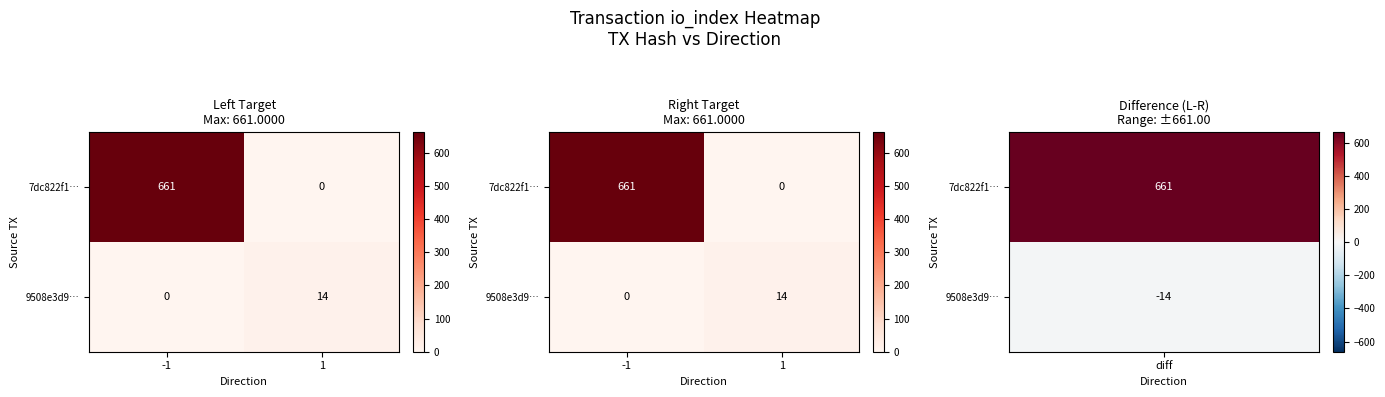

What is the sum of the 7dc822f1… values at -1 and 1?

661